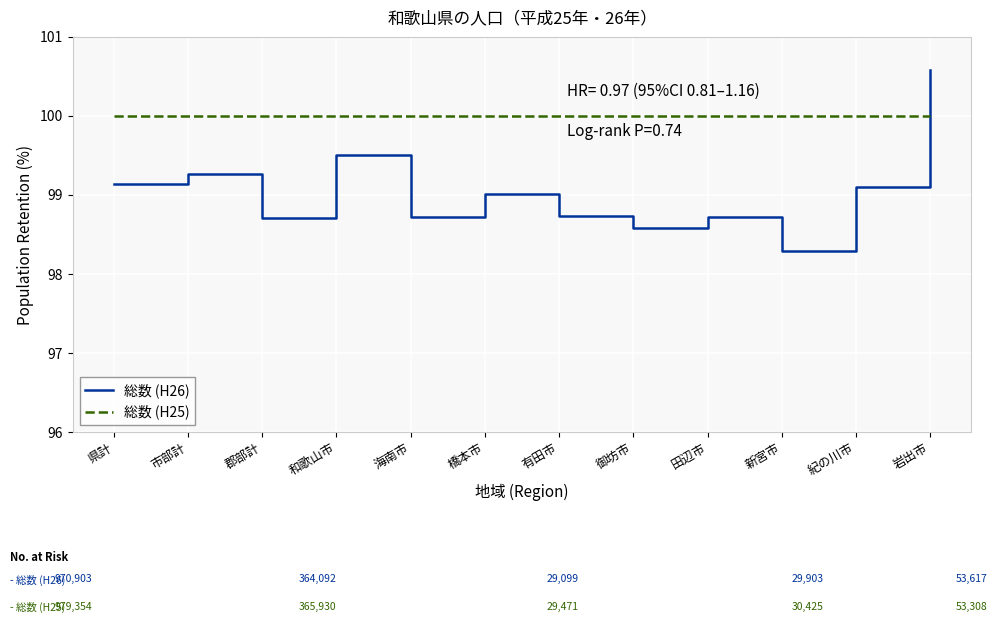

What position from the right is 御坊市?

5